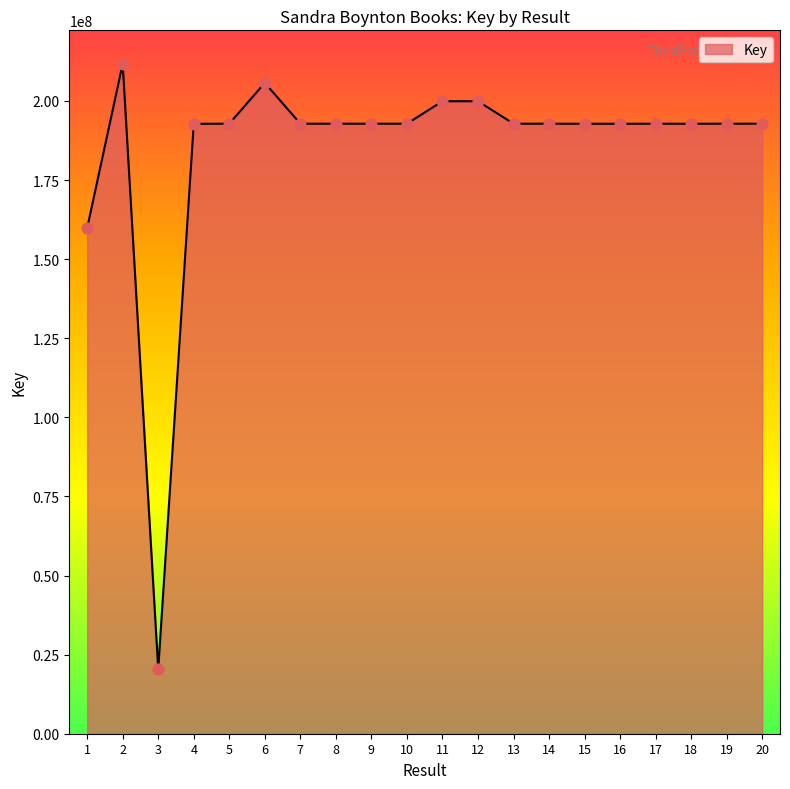

Between 9 and 6, which is larger?

6